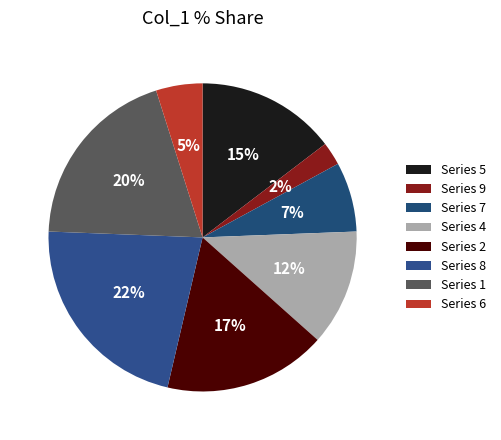

How many segments does this pie chart have?

8